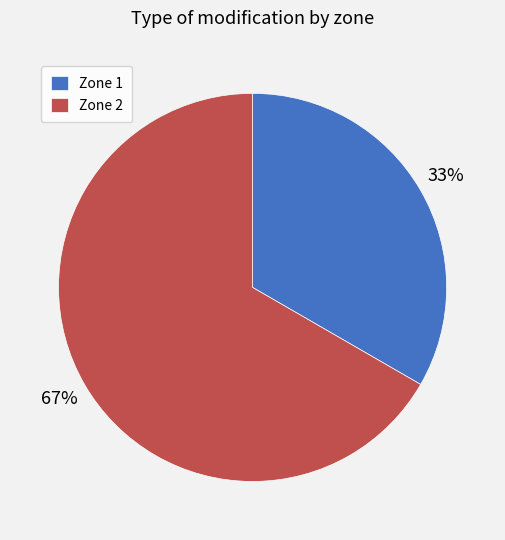

Combined, do Zone 1 and Zone 2 account for over 50%?

Yes